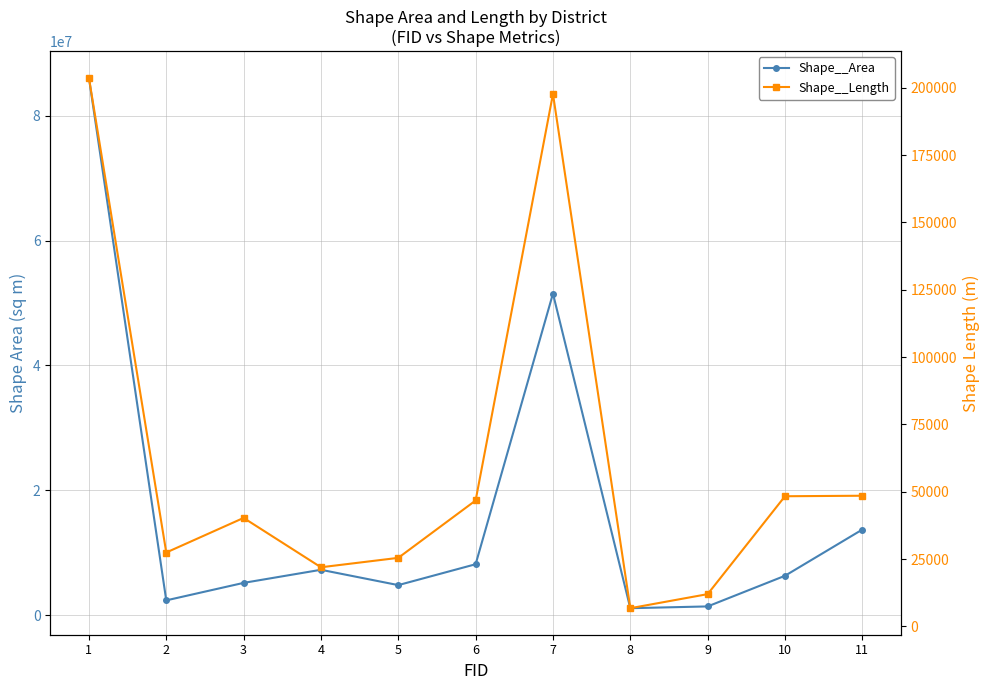

At how many categories does at least one series exceed 41776927?

2